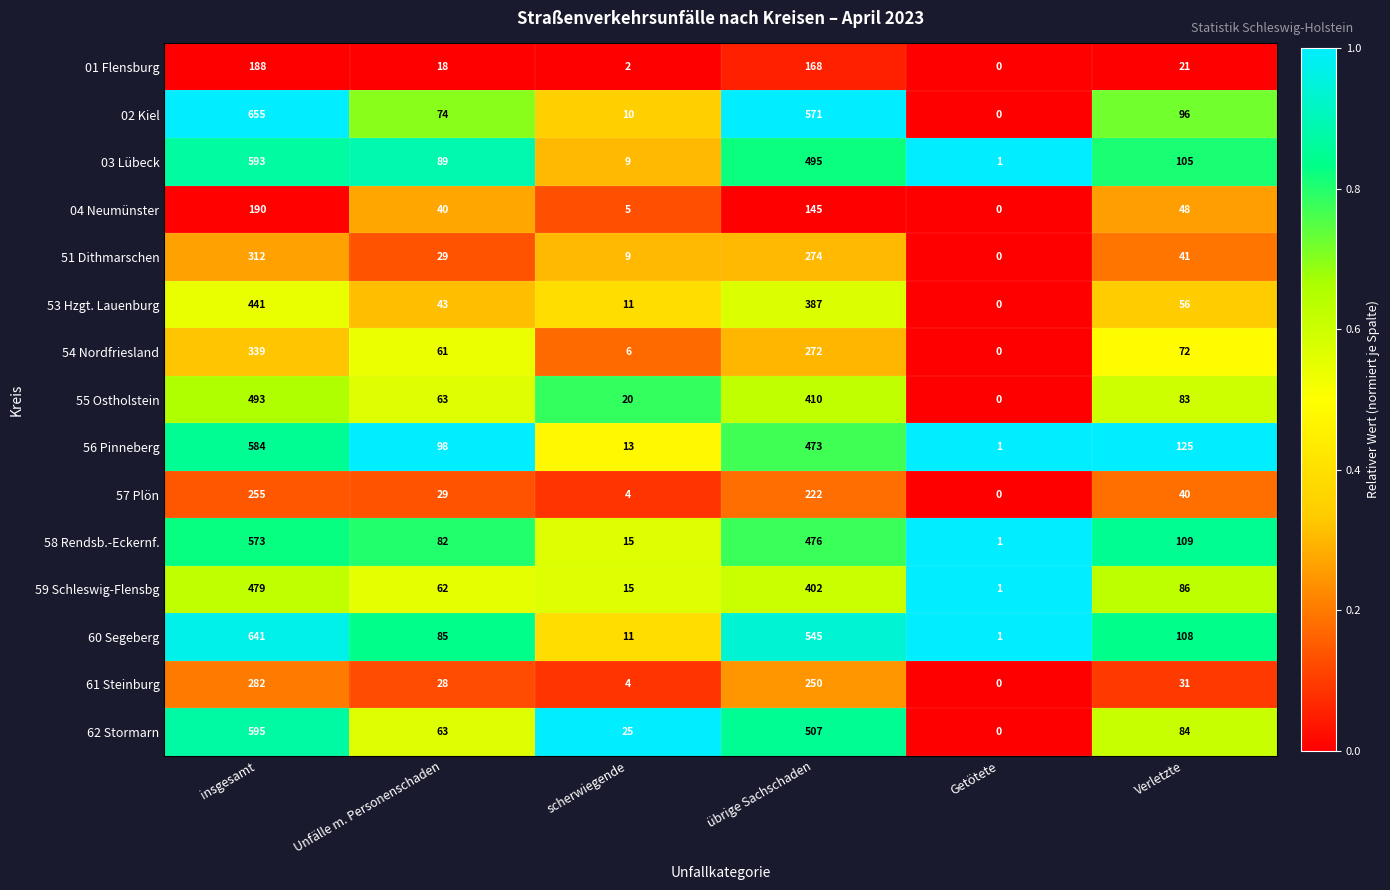

At which category does the chart reach its peak across all series?

insgesamt